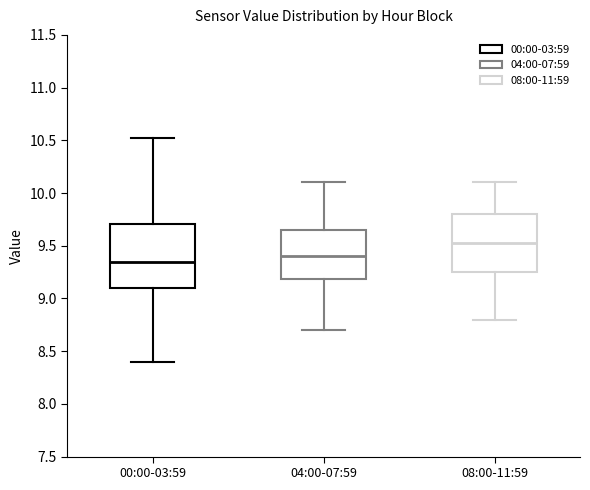

Reading left to right, read every box against the y-axis: the position of its median line, the range the box covers, and the ends of its whiskers. The values are not printed on the chart, so give them approximately, as read against the axis.

00:00-03:59: median 9.35, box 9.10 to 9.70, whiskers 8.40 to 10.50
04:00-07:59: median 9.40, box 9.20 to 9.65, whiskers 8.70 to 10.10
08:00-11:59: median 9.55, box 9.25 to 9.80, whiskers 8.80 to 10.10